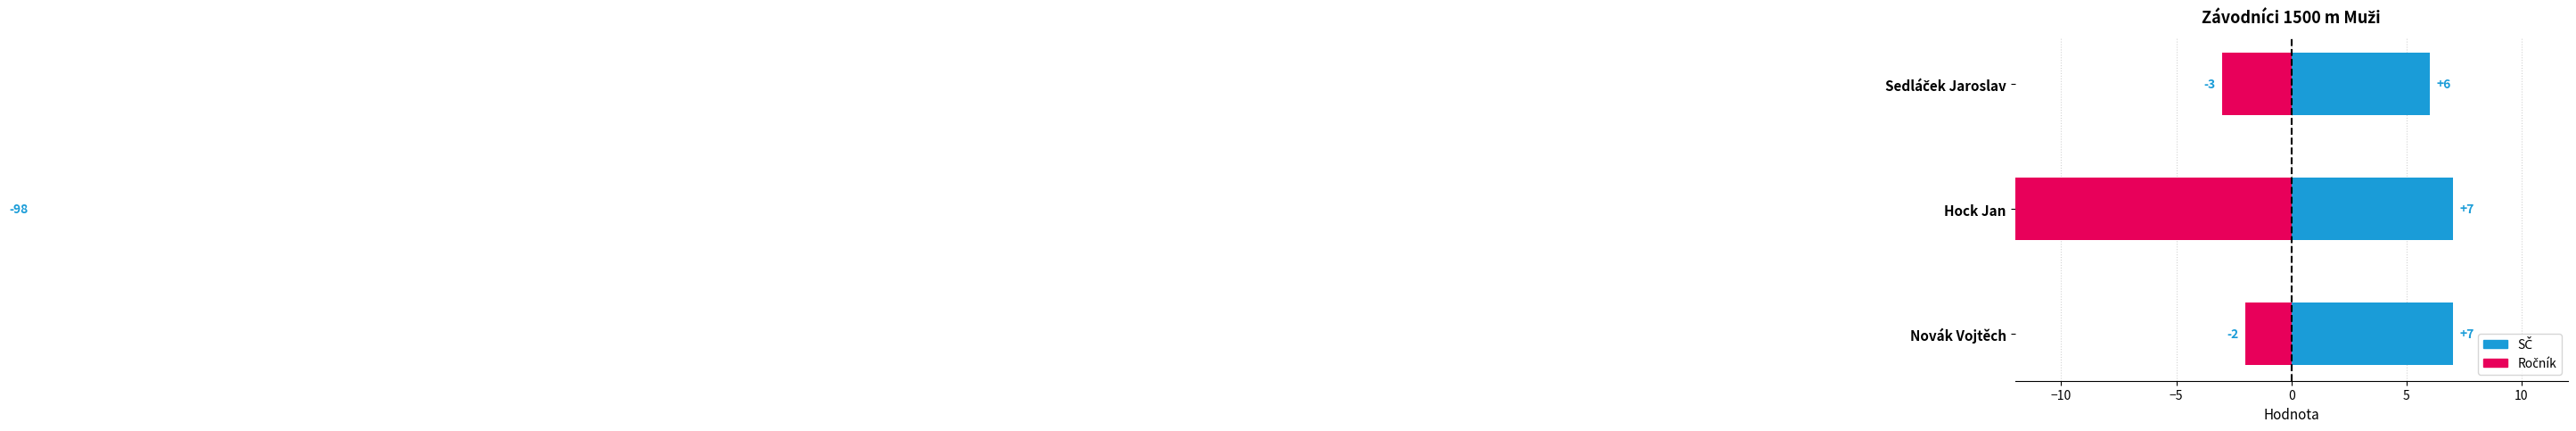

Rank the series by their maximum value, from highest to lowest.

SČ, Ročník